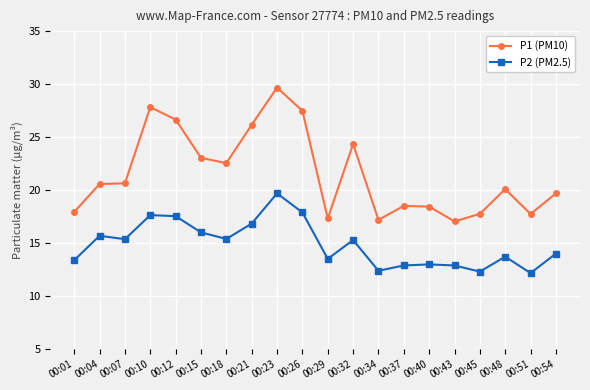

True or false: P2 (PM2.5) has more than 1 points higher than both neighbors.

True